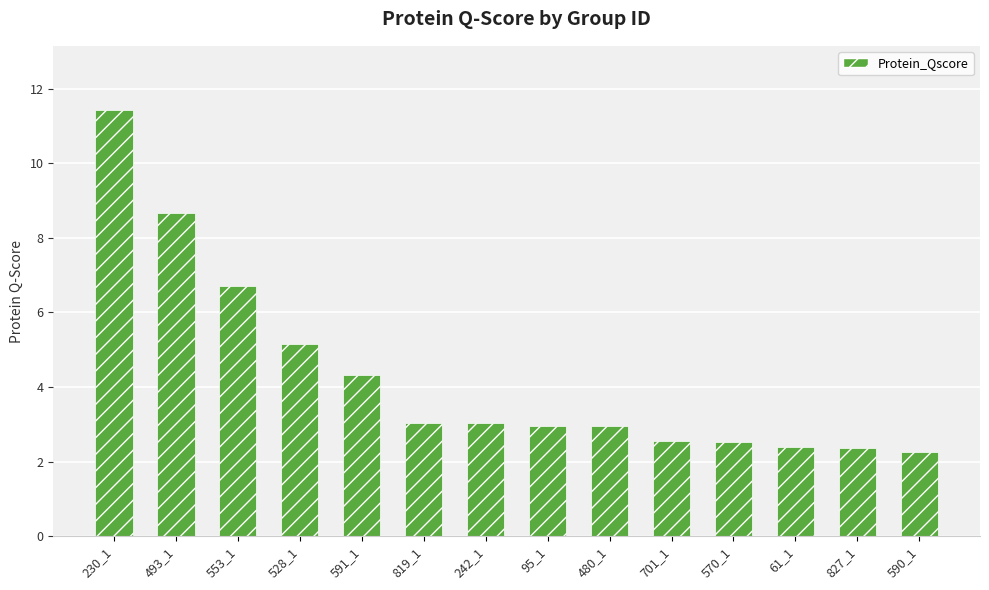

What is the smallest value displayed?

2.3